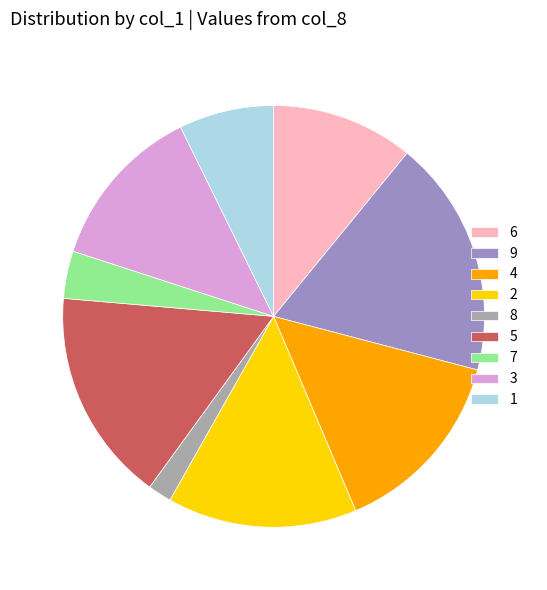

Which has a higher value, 4 or 1?

4